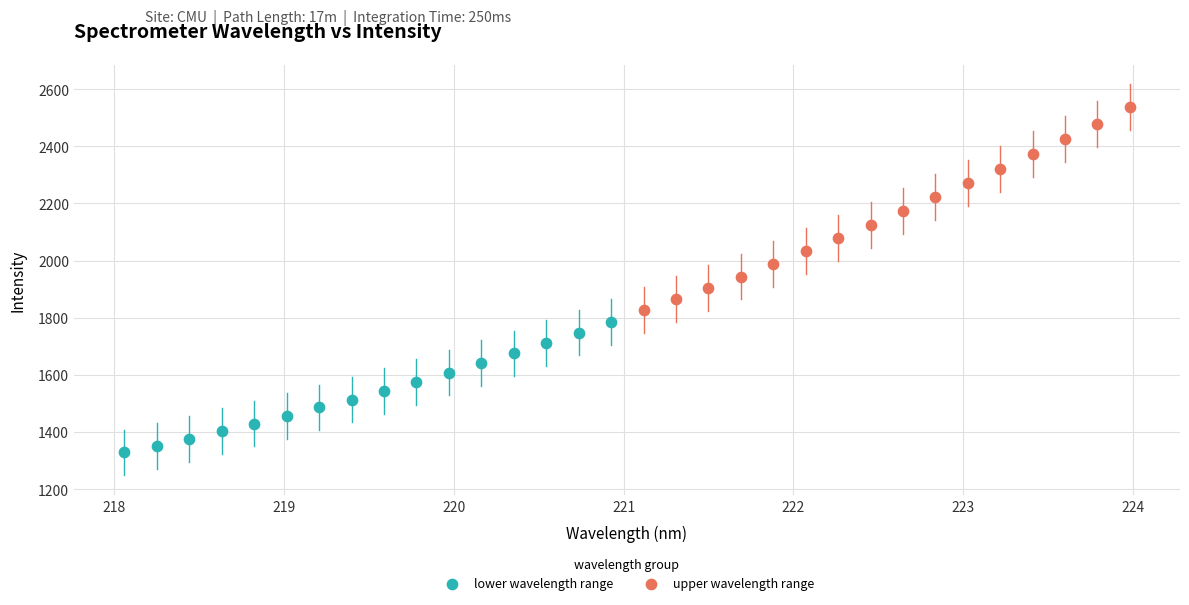

Which series has the largest Y range (max minus min)?

upper wavelength range